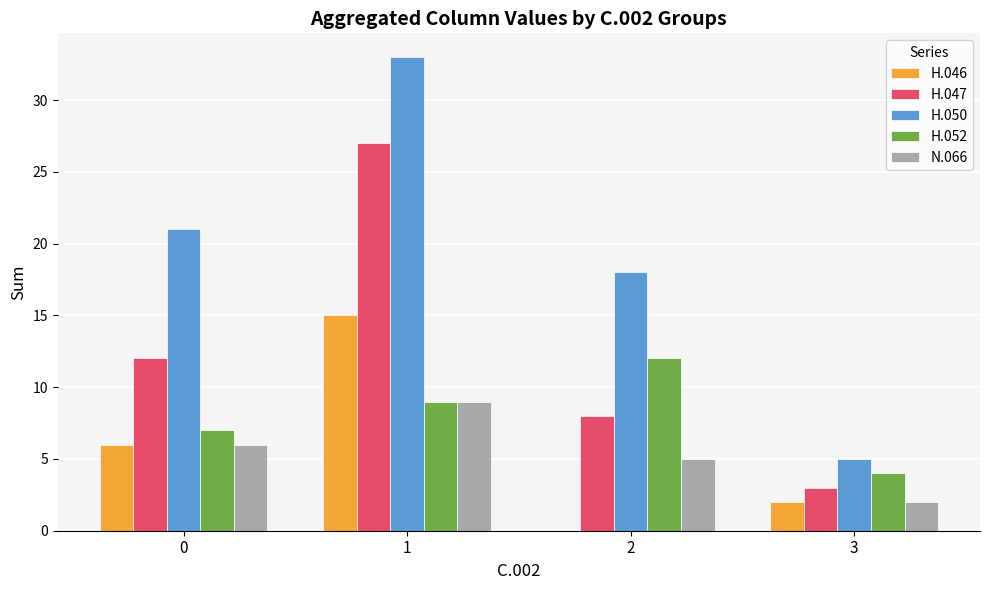

At which category is the sum across all series the highest?

1